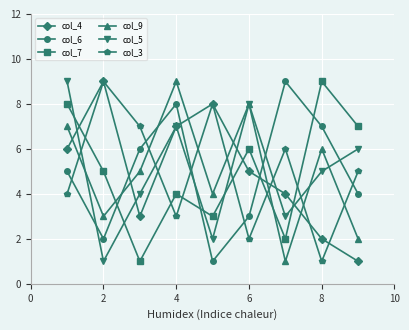

True or false: col_6 and col_7 cross at least once.

True